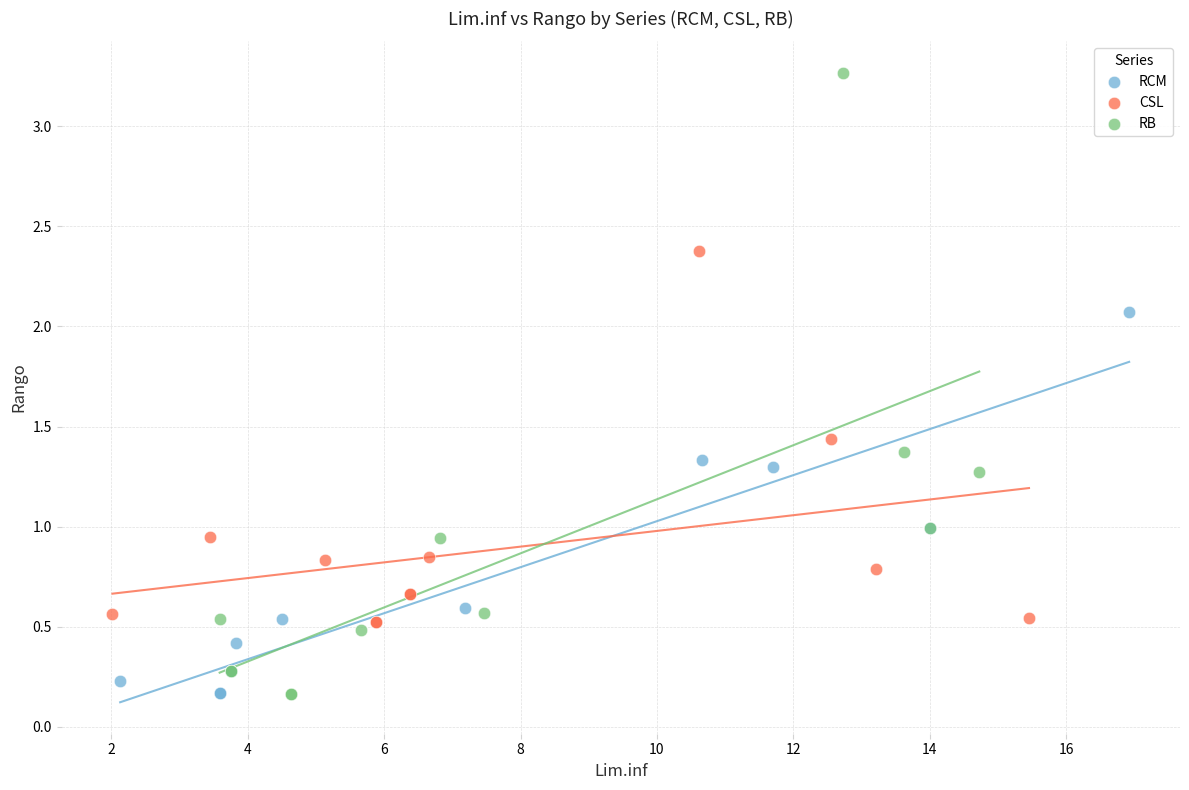

What are all the series names shown in the legend?

RCM, CSL, RB